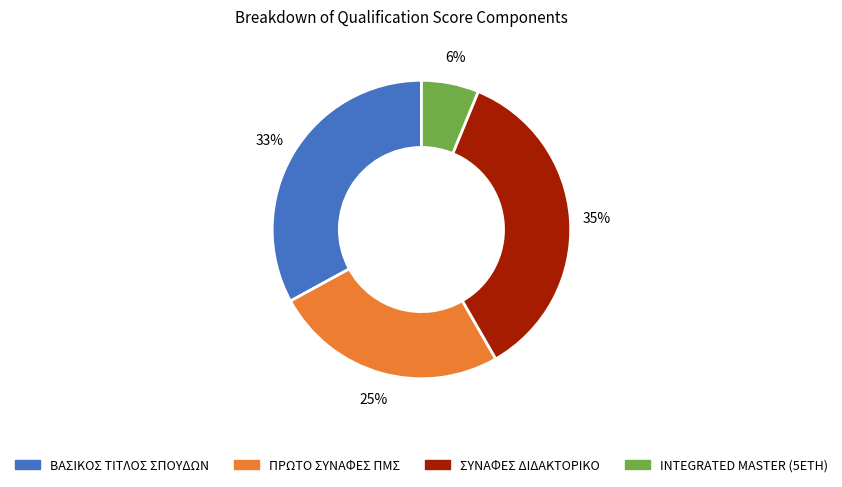

Which category has the biggest portion of the pie?

ΣΥΝΑΦΕΣ ΔΙΔΑΚΤΟΡΙΚΟ